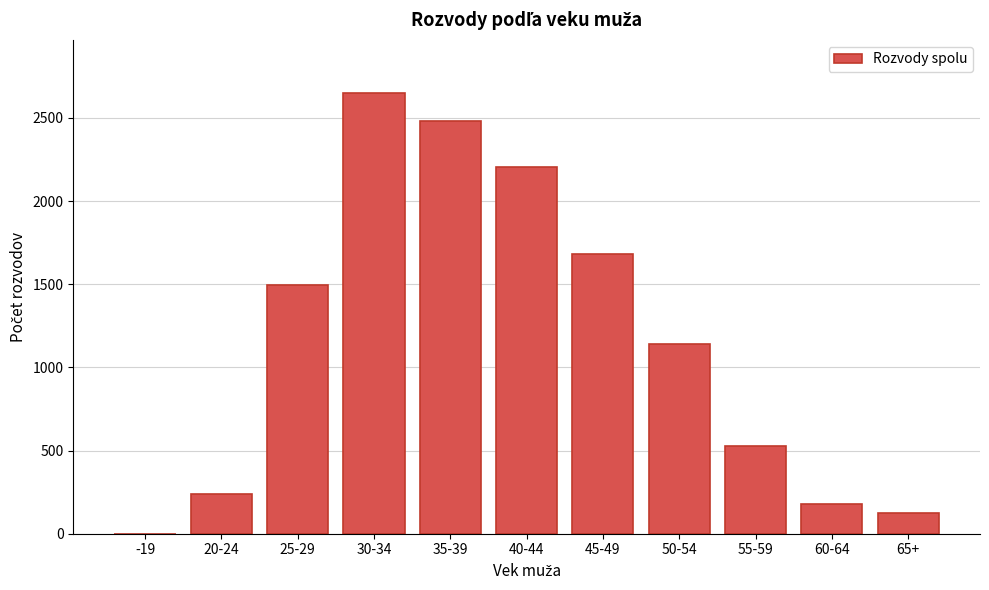

Reading left to right, transcribe all the data shown in this chart.

-19=1	20-24=236	25-29=1494	30-34=2651	35-39=2479	40-44=2202	45-49=1680	50-54=1143	55-59=526	60-64=181	65+=123